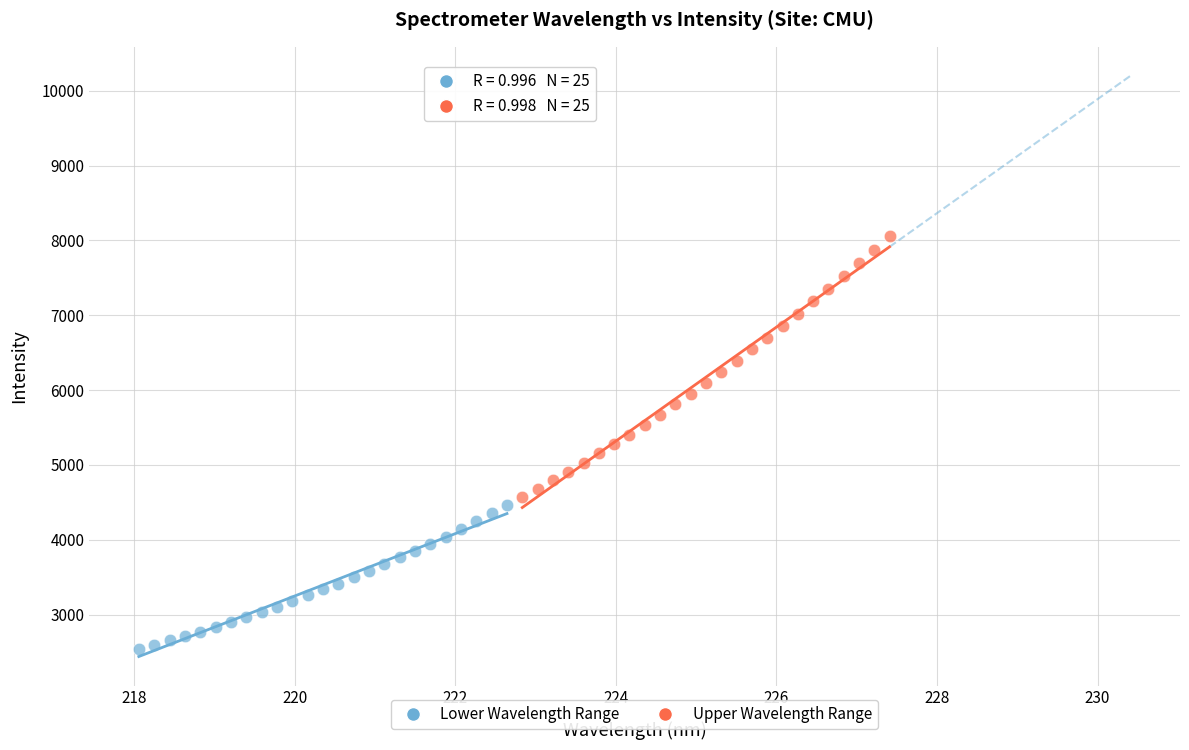

Which series reaches the maximum Y coordinate?

Upper Wavelength Range